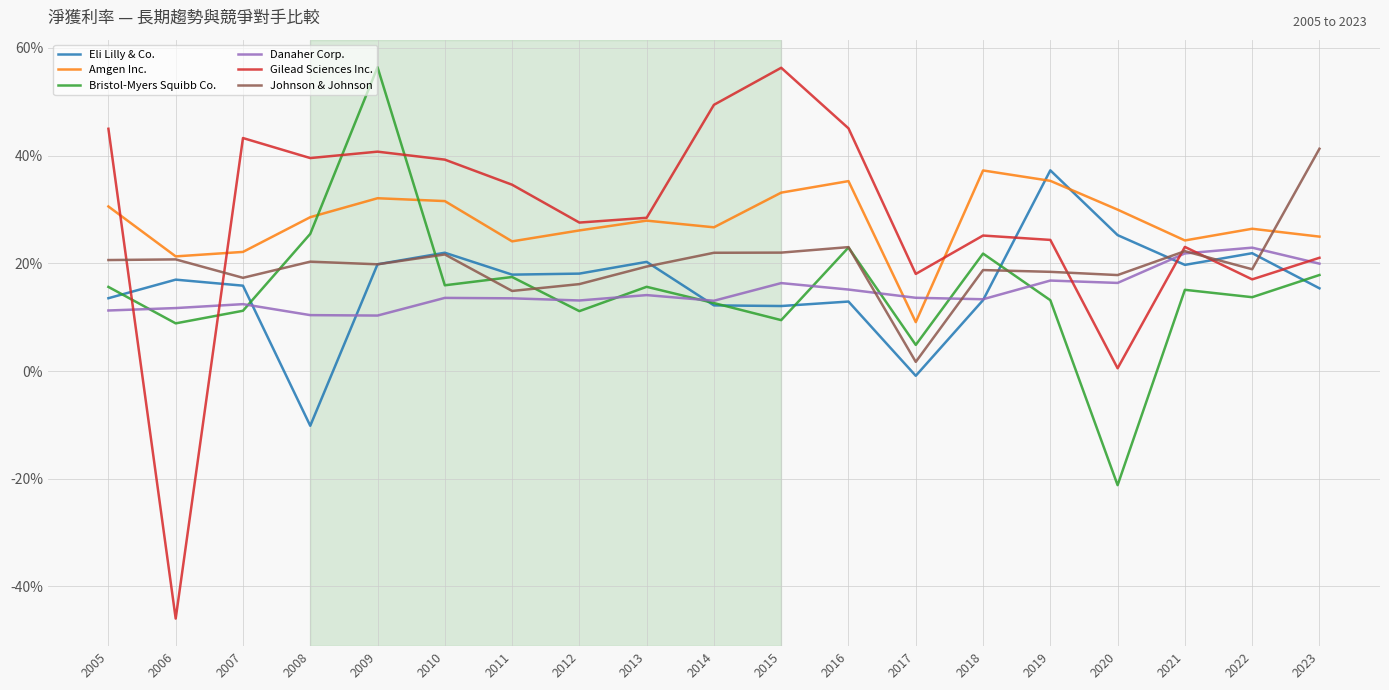

What is the difference between the second highest and minimum values in the Gilead Sciences Inc. series?

95.4